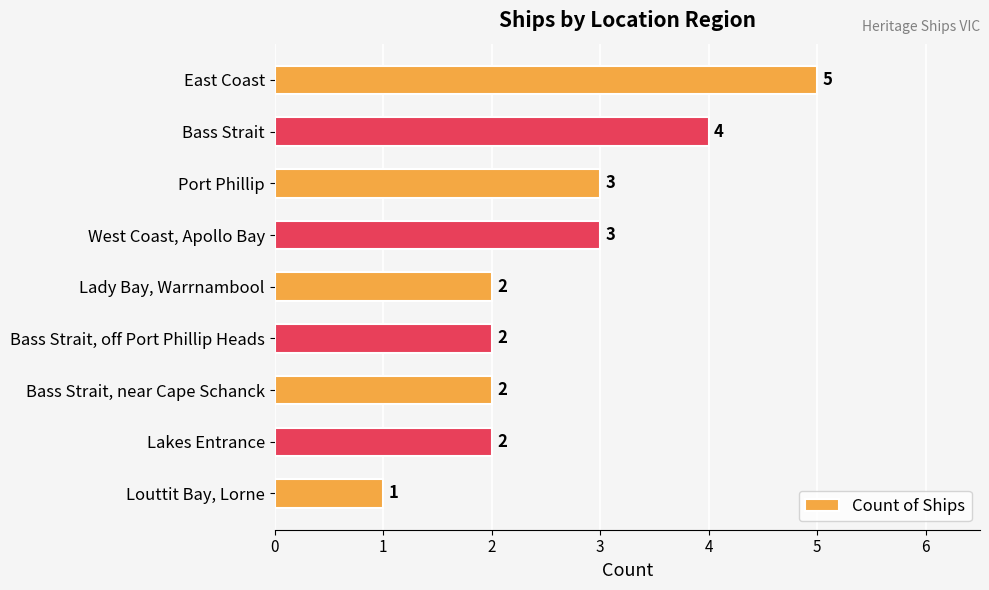

Reading top to bottom, extract all data points from this chart.

5	4	3	3	2	2	2	2	1